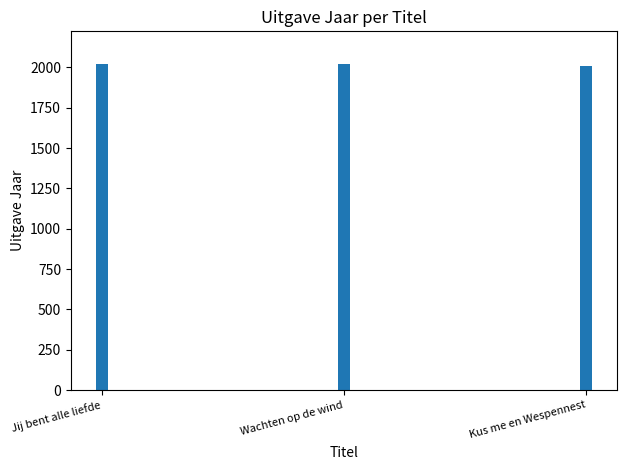

What is the ratio of the value at Wachten op de wind to the value at Jij bent alle liefde?

1.0